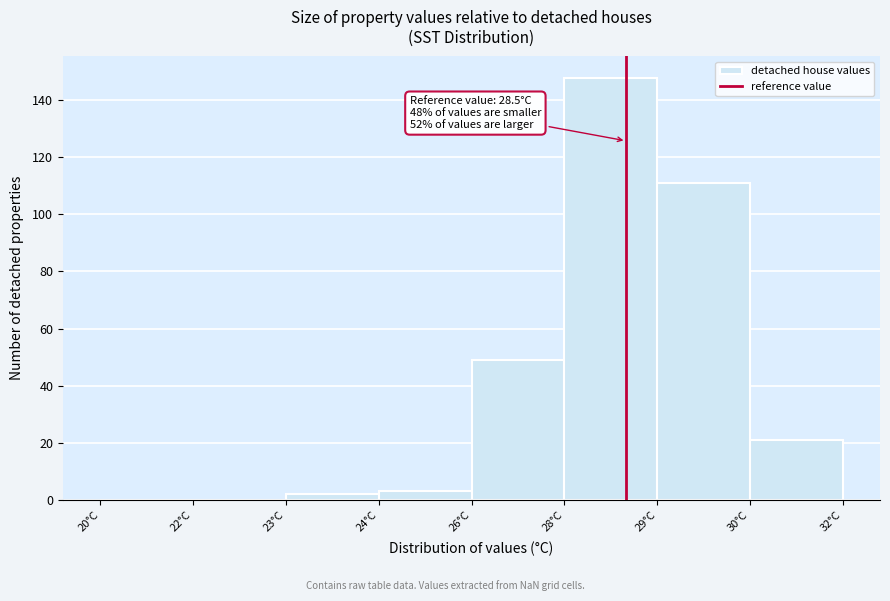

Reading right to left, list all the values displayed in this chart.

30°C=21	29°C=111	28°C=148	26°C=49	24°C=3	23°C=2	22°C=0	20°C=0